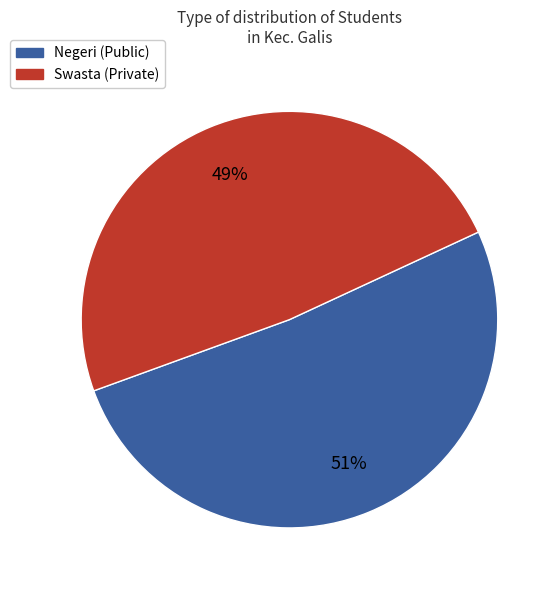

How many segments does this pie chart have?

2